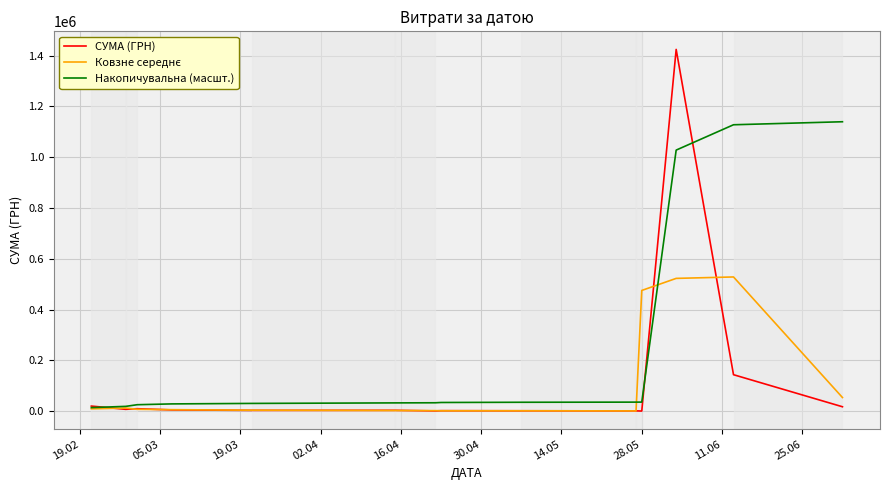

What is the maximum value shown in the chart?

1424874.7